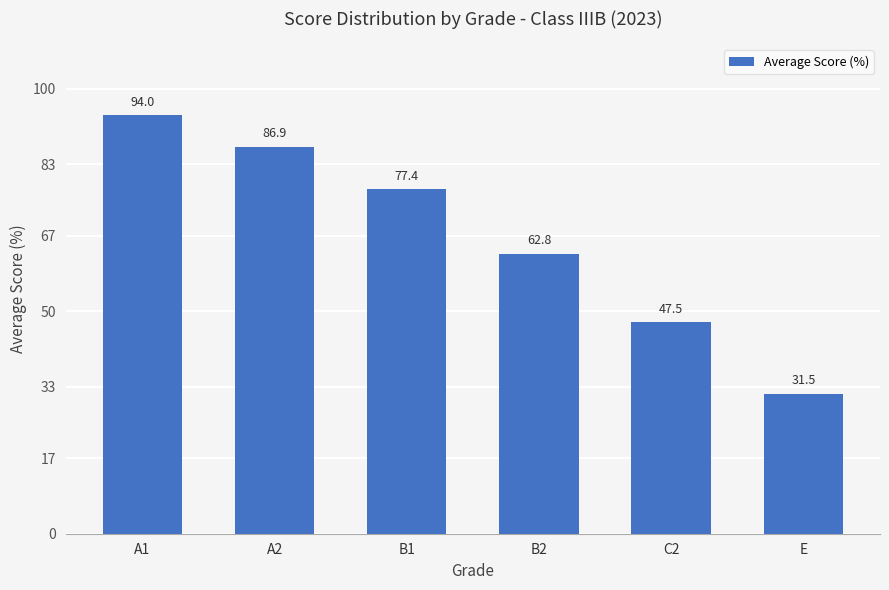

How many distinct data groups are displayed?

1